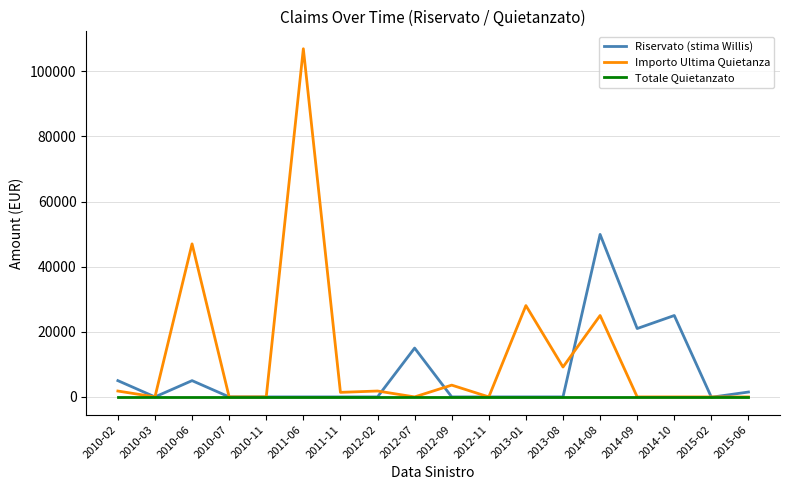

Where is Importo Ultima Quietanza nearest to the value 53460?

2010-06